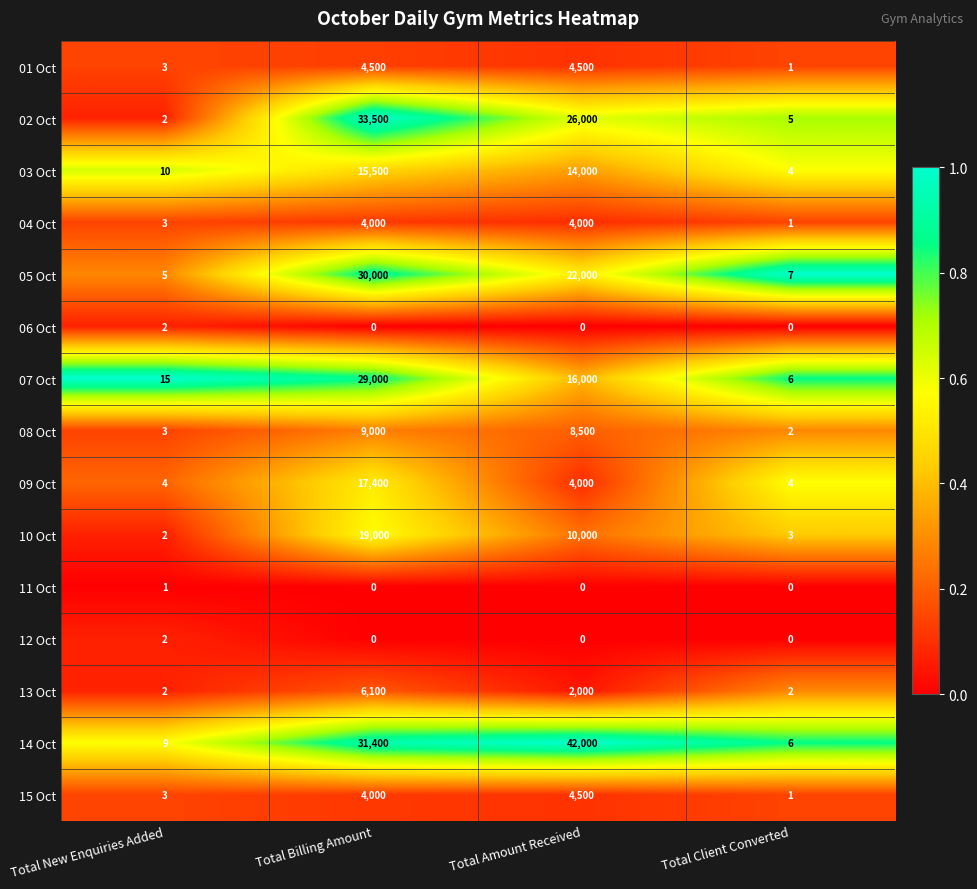

At how many categories does at least one series exceed 0?

4